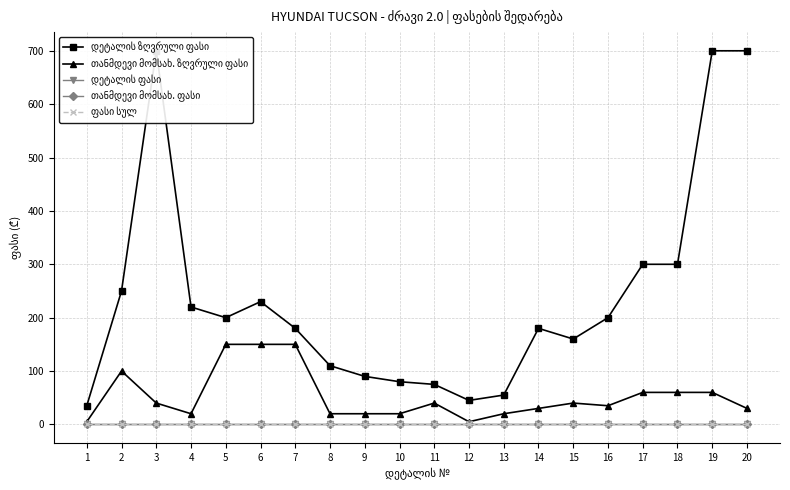

How many categories are shown in the chart?

20